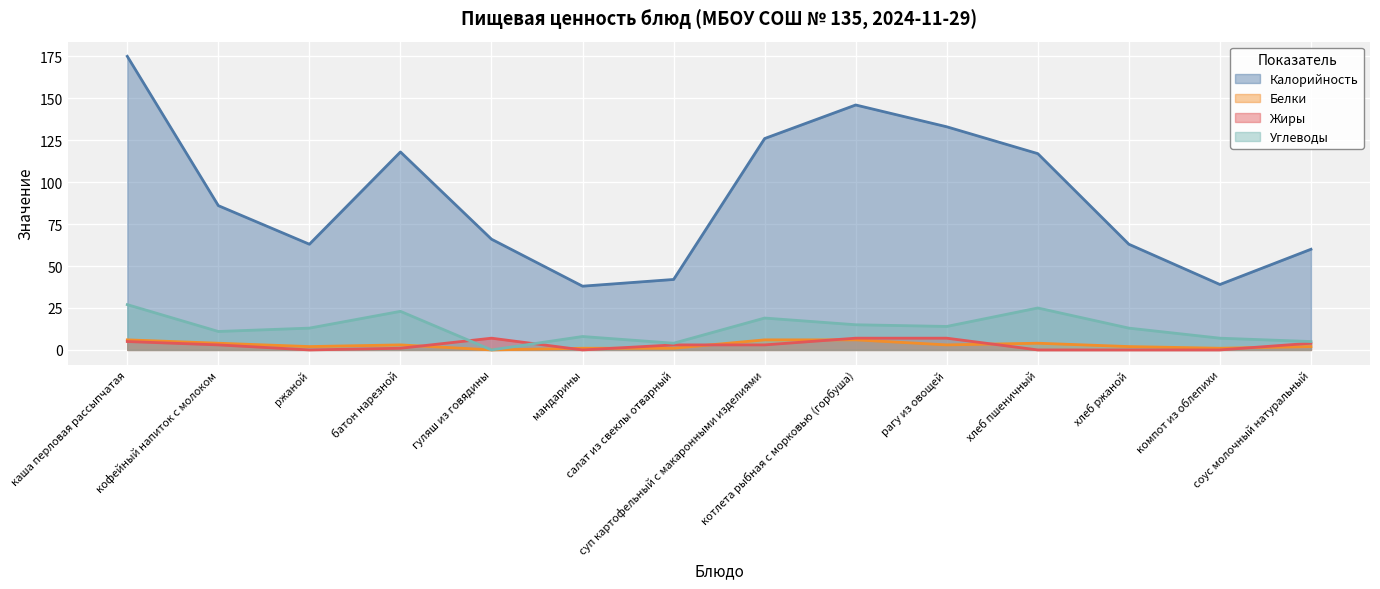

Reading left to right, what are all the values shown in this chart?

Калорийность: каша перловая рассыпчатая=175	кофейный напиток с молоком=86	ржаной=63	батон нарезной=118	гуляш из говядины=66	мандарины=38	салат из свеклы отварный=42	суп картофельный с макаронными изделиями=126	котлета рыбная с морковью (горбуша)=146	рагу из овощей=133	хлеб пшеничный=117	хлеб ржаной=63	компот из облепихи=39	соус молочный натуральный=60
Белки: каша перловая рассыпчатая=6	кофейный напиток с молоком=4	ржаной=2	батон нарезной=3	гуляш из говядины=0	мандарины=1	салат из свеклы отварный=1	суп картофельный с макаронными изделиями=6	котлета рыбная с морковью (горбуша)=6	рагу из овощей=3	хлеб пшеничный=4	хлеб ржаной=2	компот из облепихи=1	соус молочный натуральный=2
Жиры: каша перловая рассыпчатая=5	кофейный напиток с молоком=3	ржаной=0	батон нарезной=1	гуляш из говядины=7	мандарины=0	салат из свеклы отварный=3	суп картофельный с макаронными изделиями=3	котлета рыбная с морковью (горбуша)=7	рагу из овощей=7	хлеб пшеничный=0	хлеб ржаной=0	компот из облепихи=0	соус молочный натуральный=4
Углеводы: каша перловая рассыпчатая=27	кофейный напиток с молоком=11	ржаной=13	батон нарезной=23	гуляш из говядины=0	мандарины=8	салат из свеклы отварный=4	суп картофельный с макаронными изделиями=19	котлета рыбная с морковью (горбуша)=15	рагу из овощей=14	хлеб пшеничный=25	хлеб ржаной=13	компот из облепихи=7	соус молочный натуральный=5